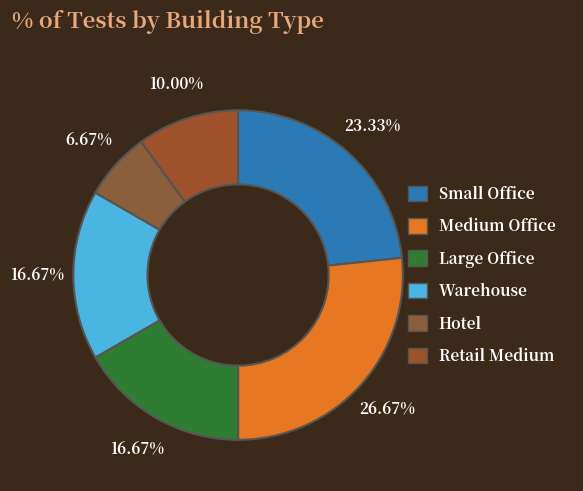

What is the smallest slice in the pie chart?

Hotel